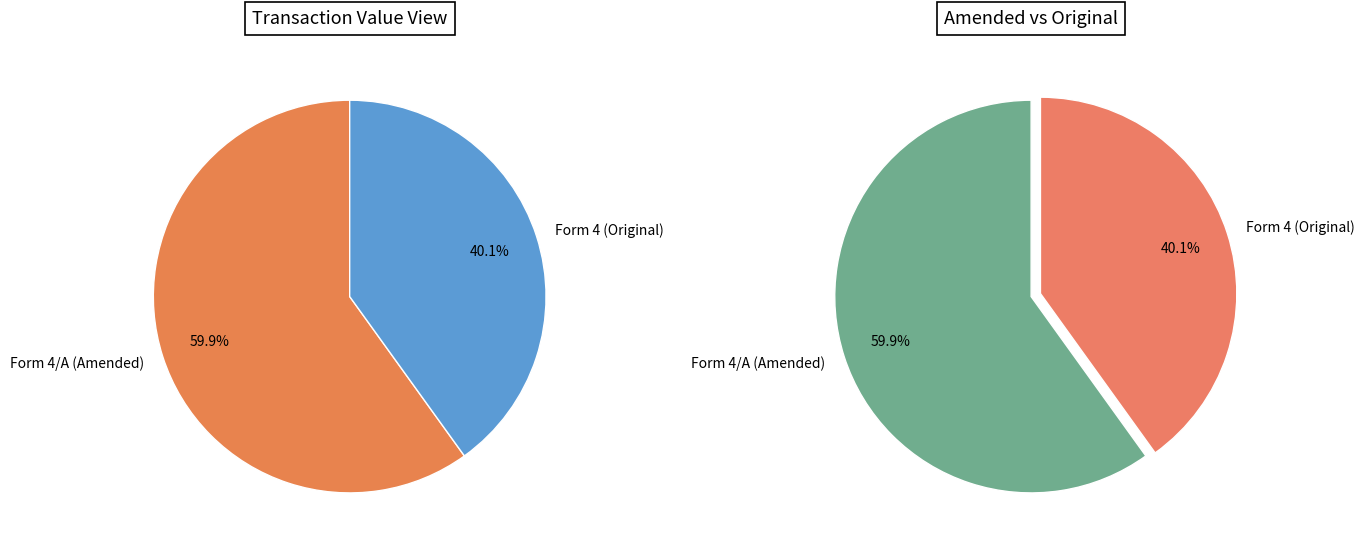

Is there a majority slice in this chart?

Yes